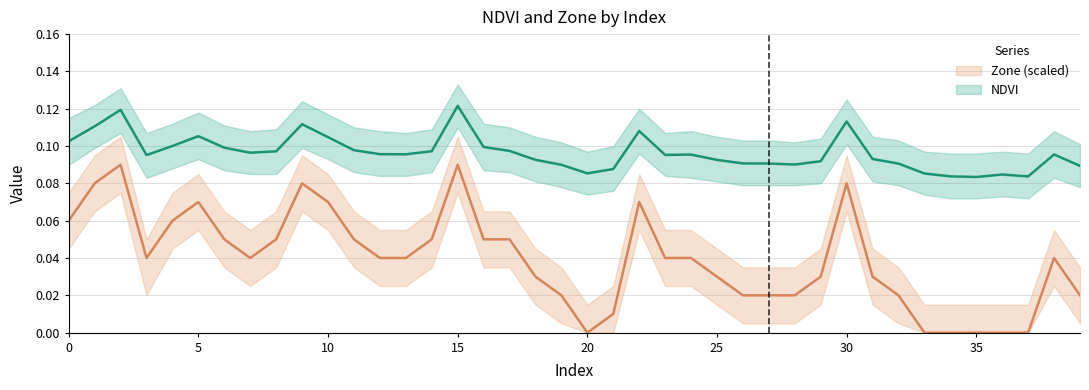

Reading left to right, extract all data points from this chart.

NDVI: 0.1	0.1	0.1	0.1	0.1	0.1	0.1	0.1	0.1	0.1	0.1	0.1	0.1	0.1	0.1	0.1	0.1	0.1	0.1	0.1	0.1	0.1	0.1	0.1	0.1	0.1	0.1	0.1	0.1	0.1	0.1	0.1	0.1	0.1	0.1	0.1	0.1	0.1	0.1	0.1
Zone_scaled: 0.1	0.1	0.1	0.0	0.1	0.1	0.1	0.0	0.1	0.1	0.1	0.1	0.0	0.0	0.1	0.1	0.1	0.1	0.0	0.0	0.0	0.0	0.1	0.0	0.0	0.0	0.0	0.0	0.0	0.0	0.1	0.0	0.0	0.0	0.0	0.0	0.0	0.0	0.0	0.0